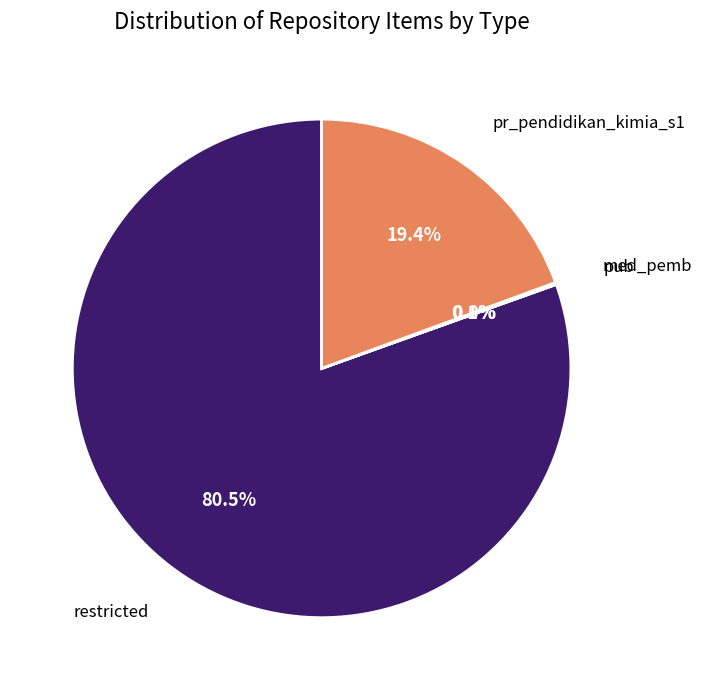

To the nearest percent, what is the average slice percentage?

25%